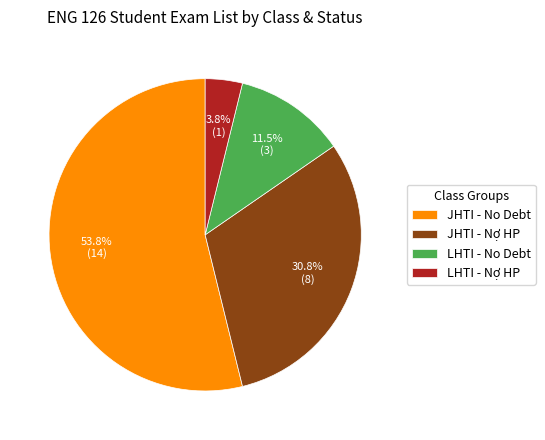

What is the ratio of the value at LHTI - No Debt to the value at JHTI - Nợ HP?

0.4